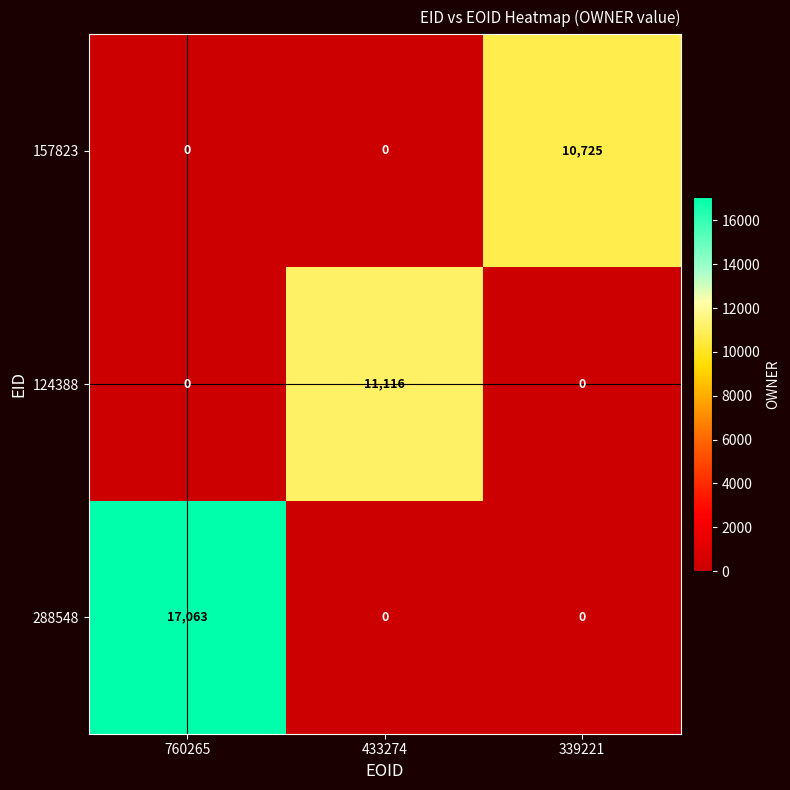

At how many categories does at least one series exceed 10921?

2